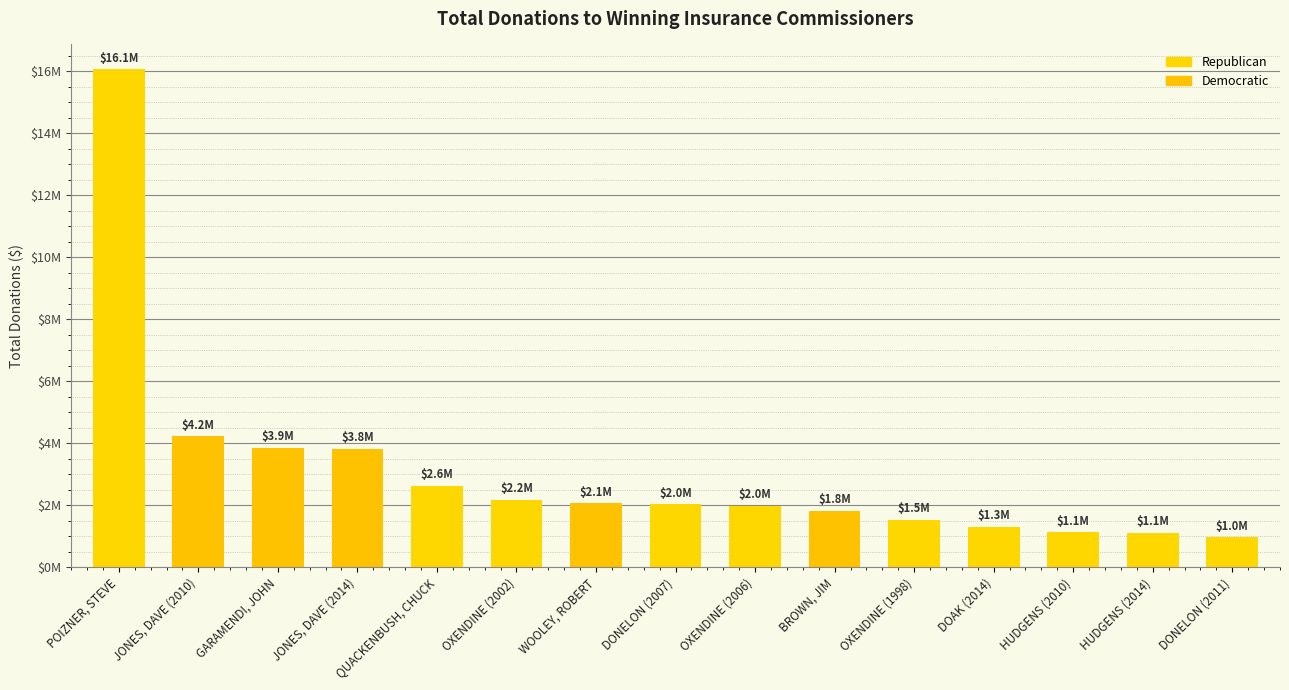

What is the sum of all values?

46623963.9